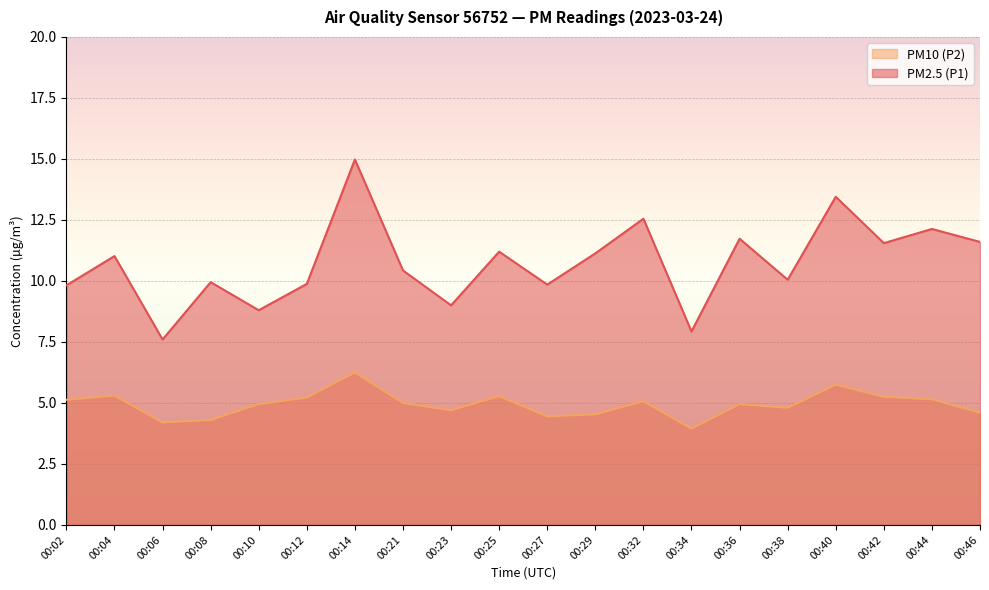

Which category has the lowest value in the PM10 (P2) series?

00:34